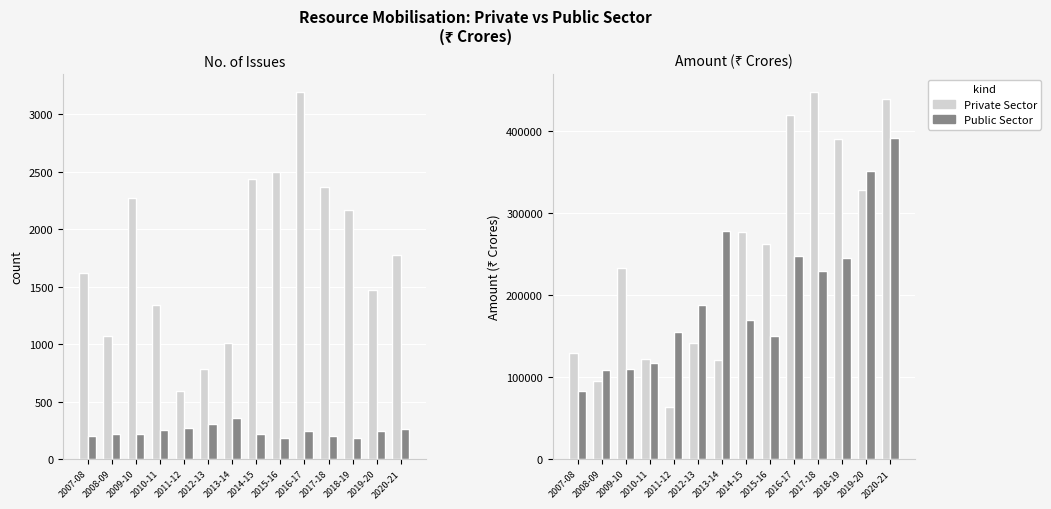

What is the difference between the maximum and minimum values in the Private Sector series?

384349